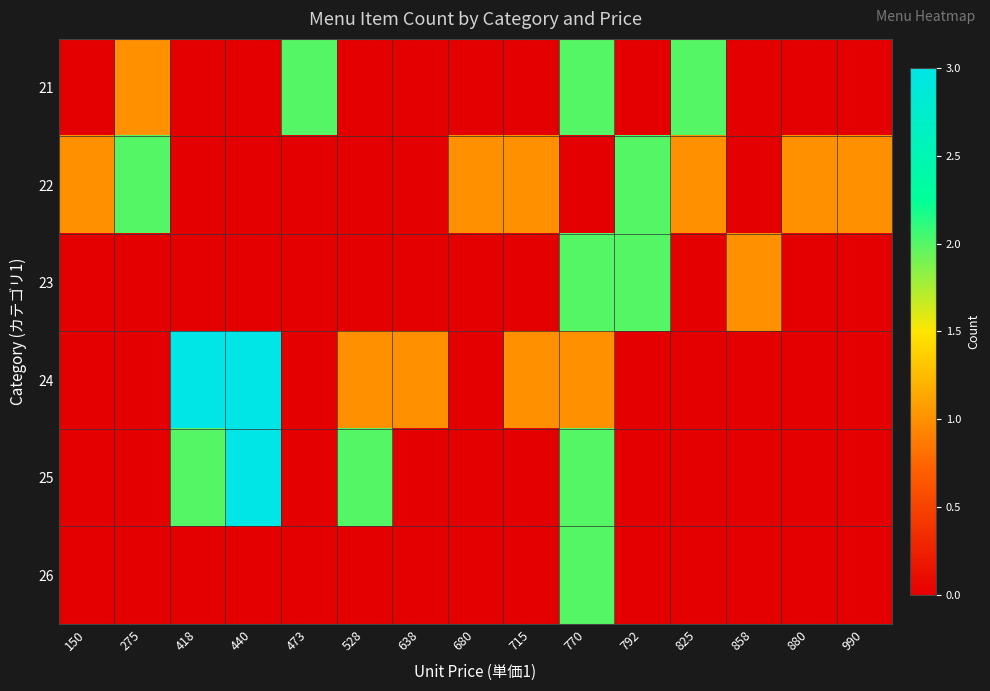

At how many categories does at least one series exceed 1?

8